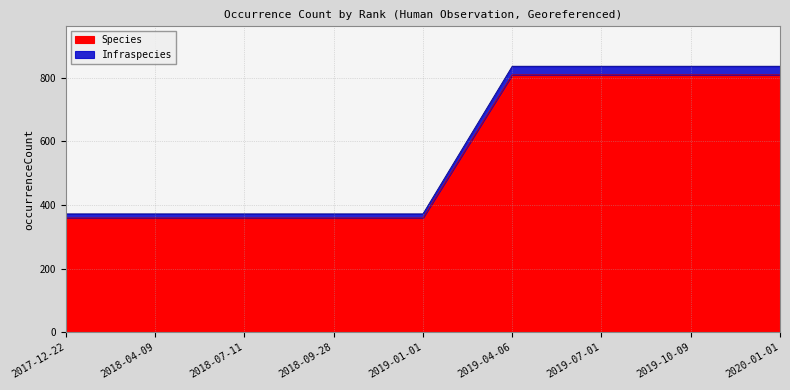

What is the average value of the Species series?

559